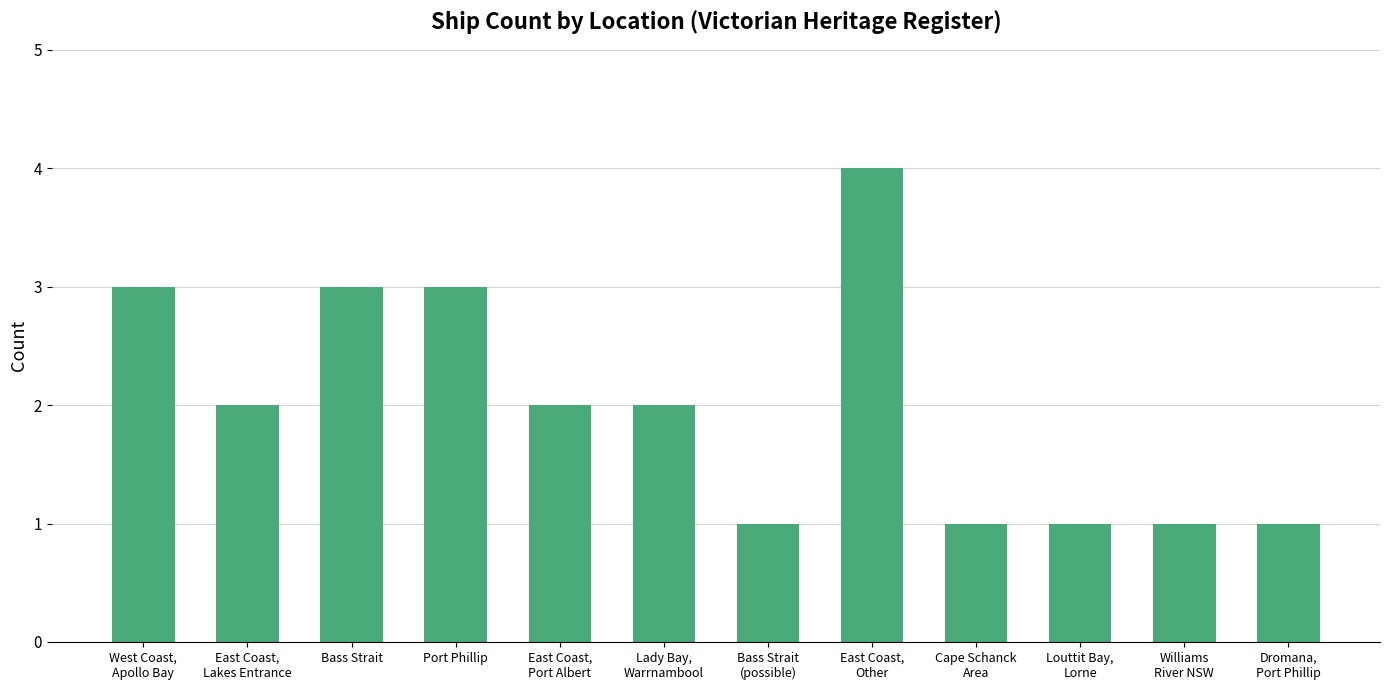

What is the maximum value shown in the chart?

4